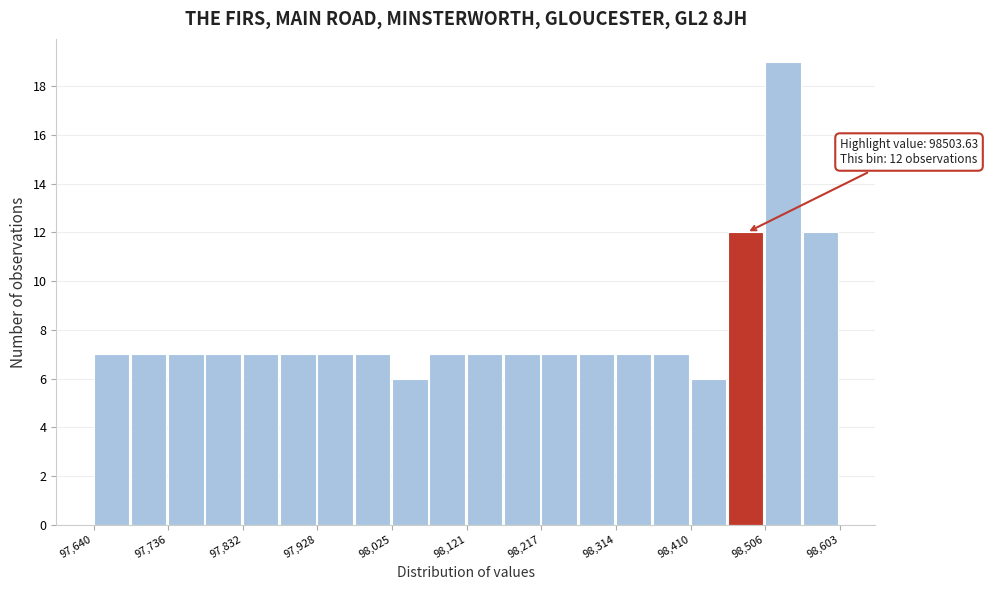

Which range on the x-axis has the tallest bar?

98510 to 98560